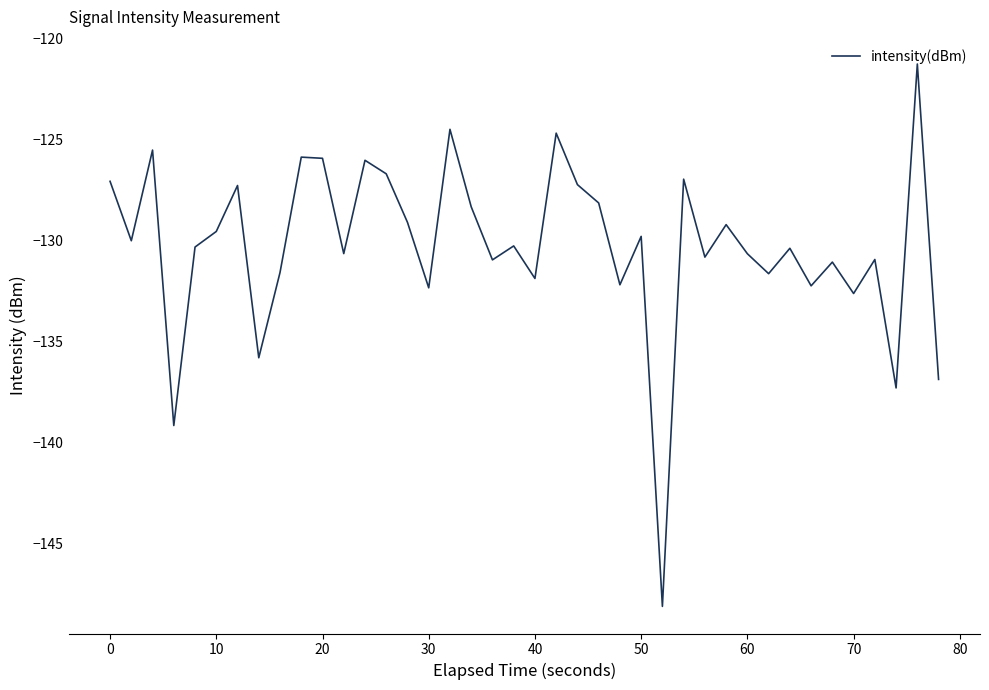

What is the difference between the maximum and minimum values?

26.8